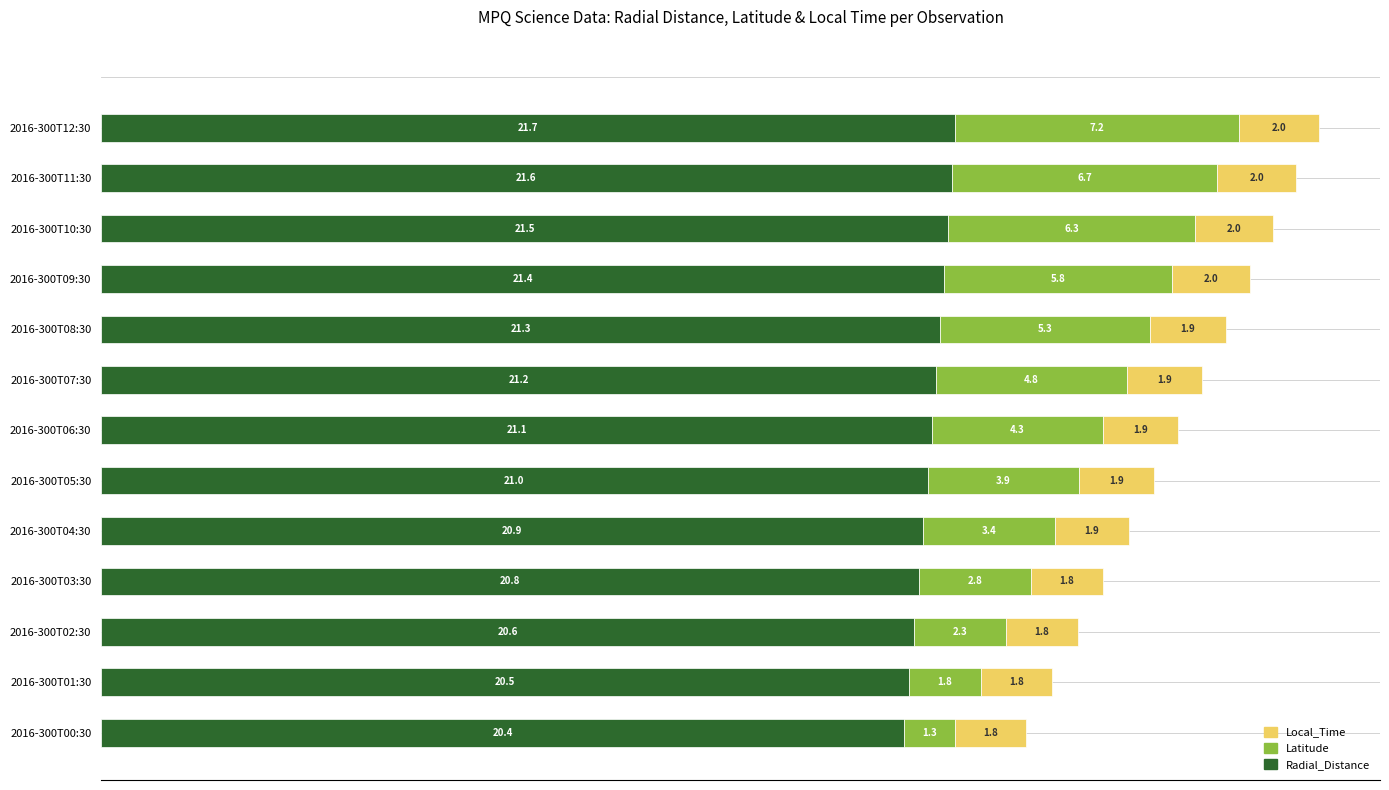

What is the difference between the maximum and minimum values in the Radial_Distance series?

1.3